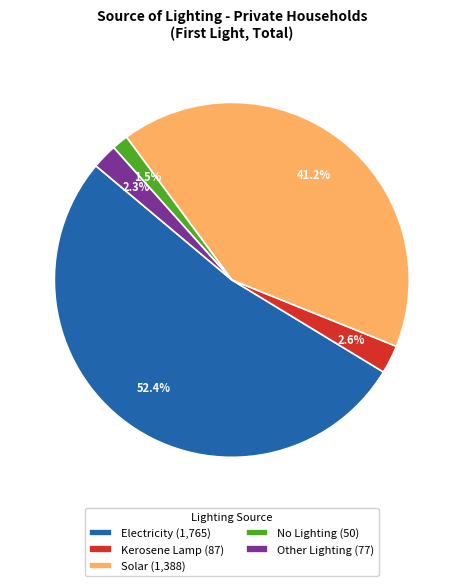

To the nearest percent, what is the combined percentage of Other Lighting and Kerosene Lamp?

5%